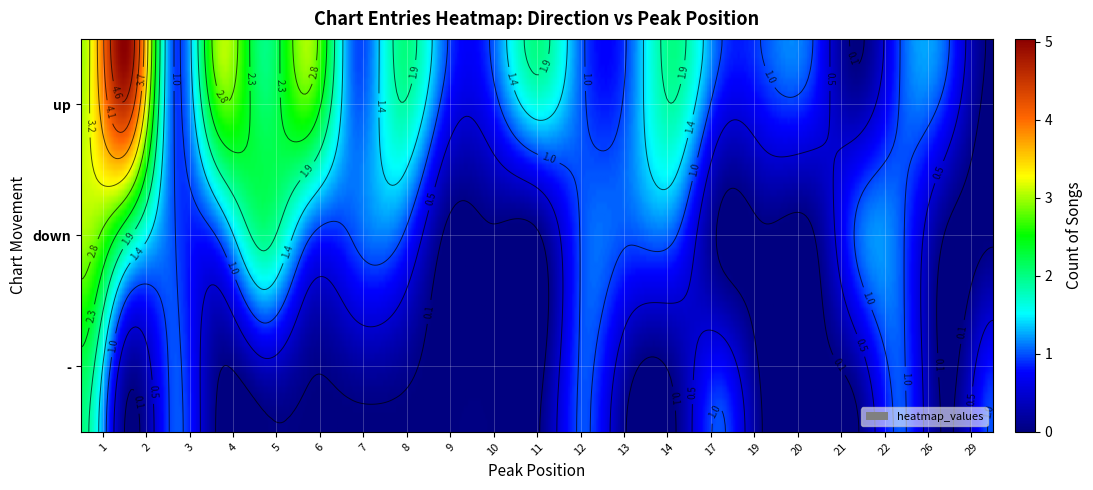

Which label corresponds to the smallest value in the chart?

9